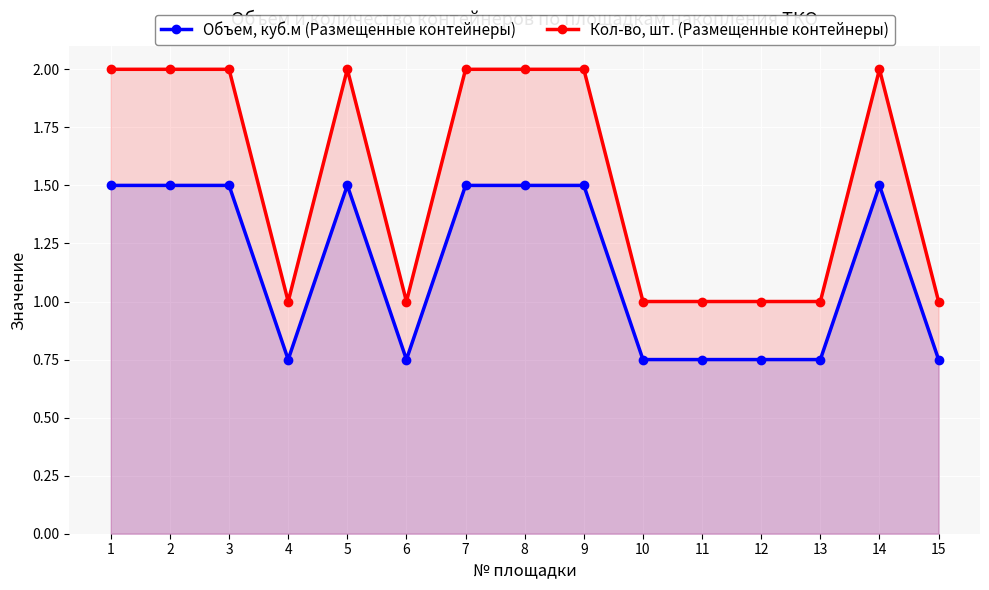

The Кол-во, шт. (Размещенные контейнеры) series shows 2.0 at 14. True or false?

True